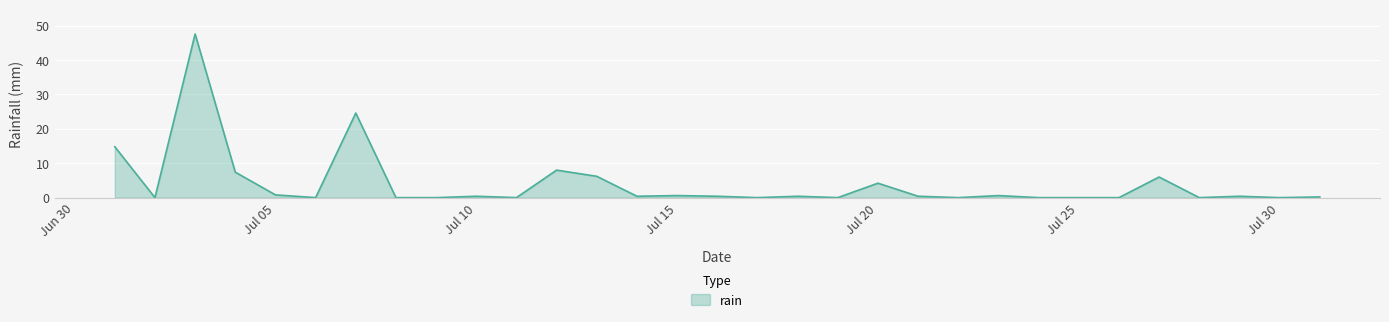

What is the difference between the maximum and minimum values?

47.6